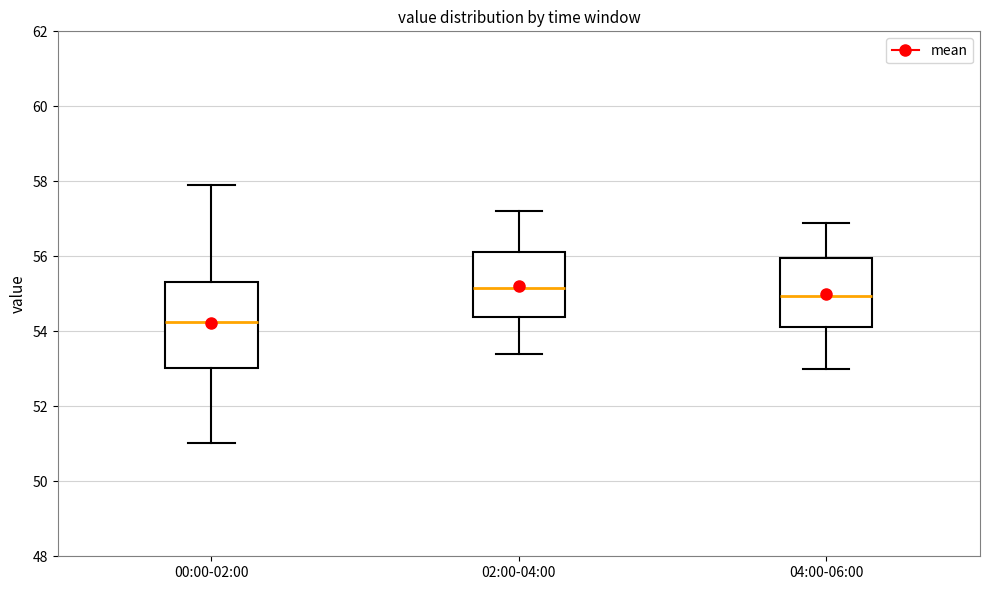

Reading left to right, transcribe this box plot: for each box, give where its median line is, the range the box spans, and where its two whiskers end, as read against the y-axis. The values are not printed on the chart, so give them approximately, as read against the axis.

00:00-02:00: median 54.2, box 53.0 to 55.4, whiskers 51.0 to 58.0
02:00-04:00: median 55.2, box 54.4 to 56.2, whiskers 53.4 to 57.2
04:00-06:00: median 55.0, box 54.2 to 56.0, whiskers 53.0 to 57.0